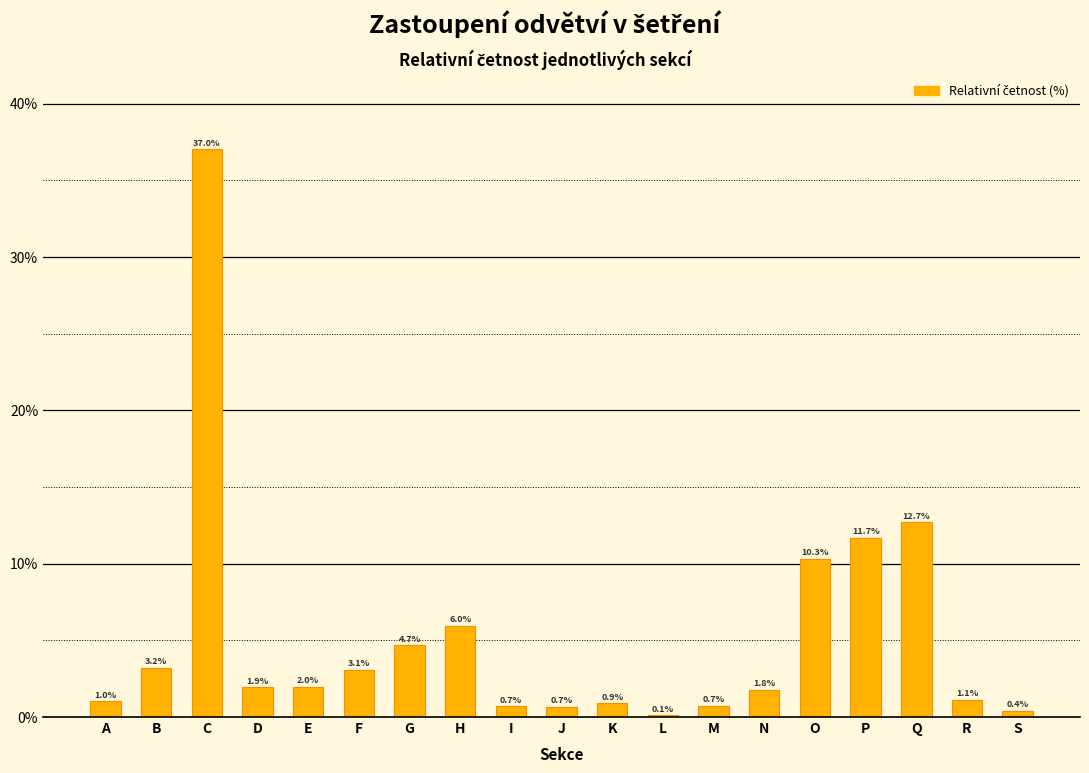

Reading left to right, list all the values displayed in this chart.

A=1.0	B=3.2	C=37.0	D=1.9	E=2.0	F=3.1	G=4.7	H=6.0	I=0.7	J=0.7	K=0.9	L=0.1	M=0.7	N=1.8	O=10.3	P=11.7	Q=12.7	R=1.1	S=0.4